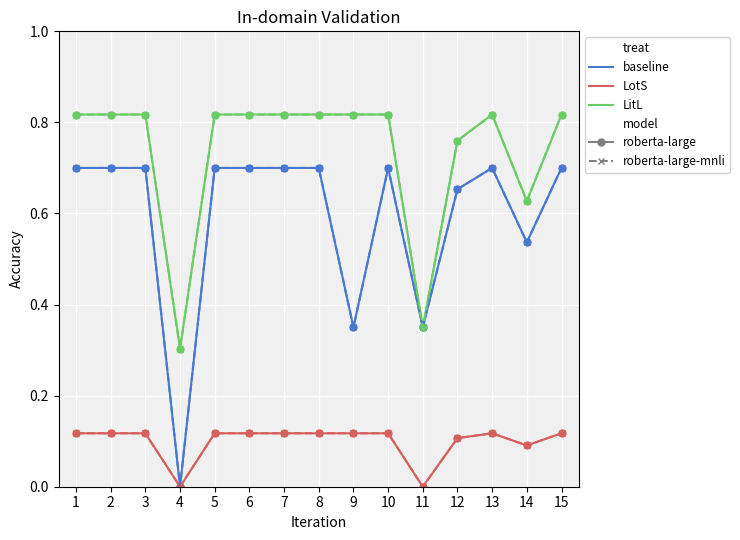

What is the total value across all series at 5?

1.6